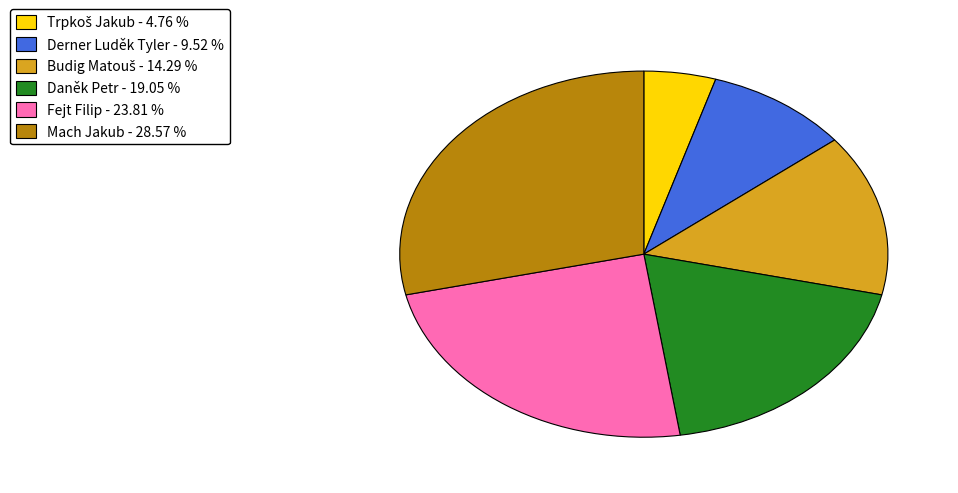

Is there a majority slice in this chart?

No